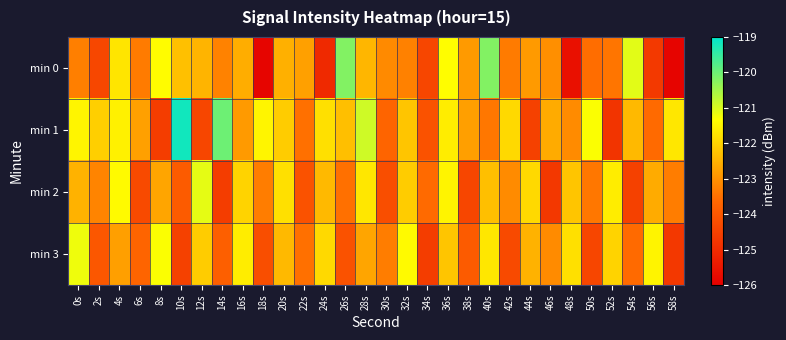

At 40s, list the series in order from smallest to largest.

min 1, min 2, min 3, min 0